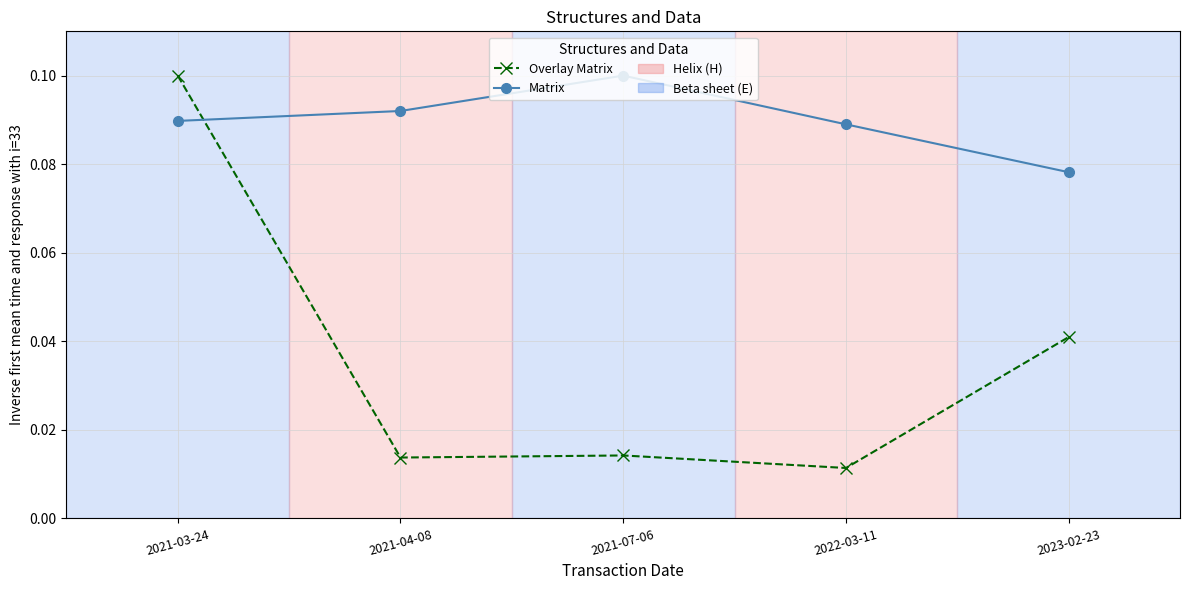

Does the chart display data point markers on the line(s)?

Yes